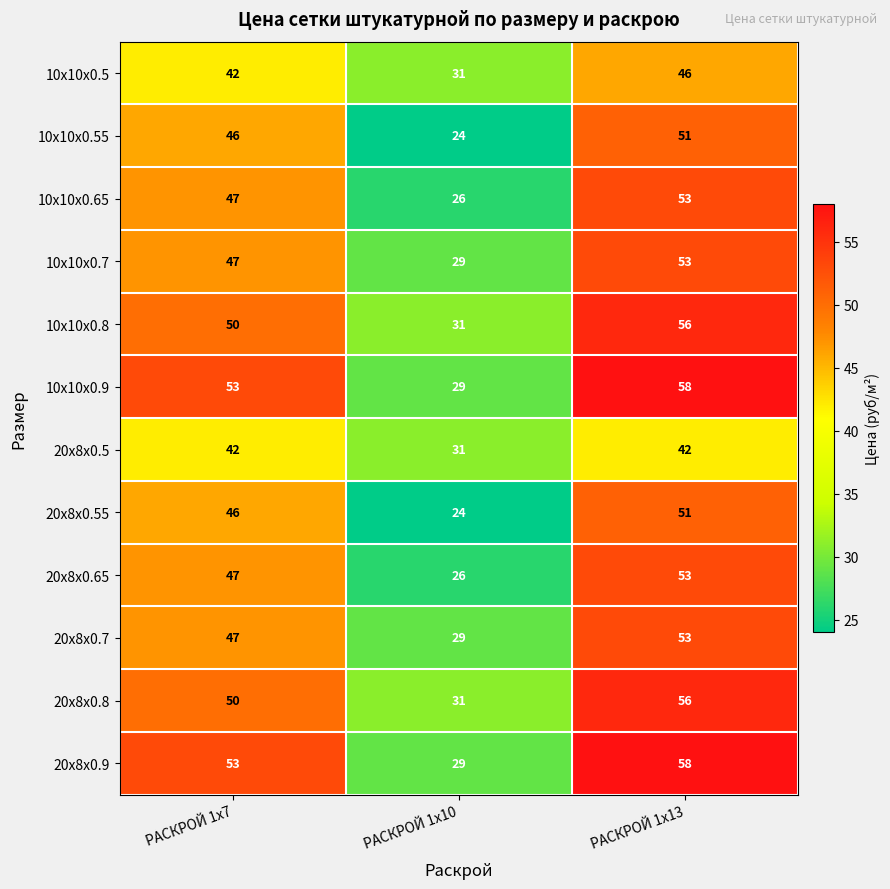

What is the minimum value shown in the chart?

24